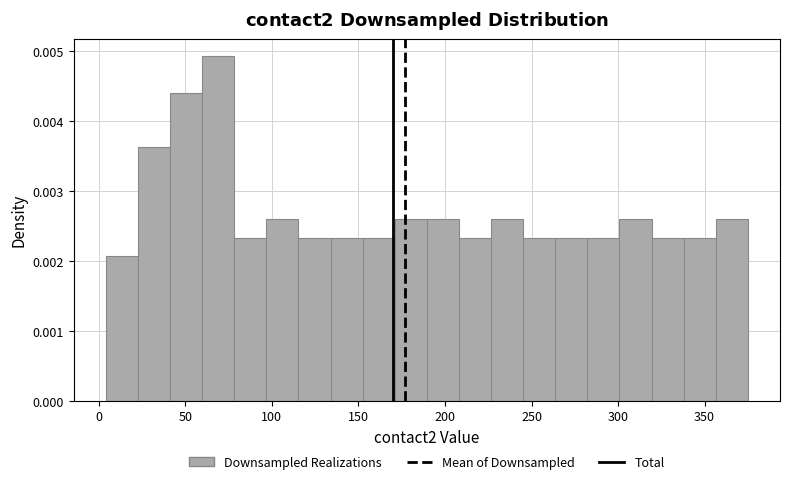

Read against the x-axis, roughly where is the centre of the tallest bar?

70